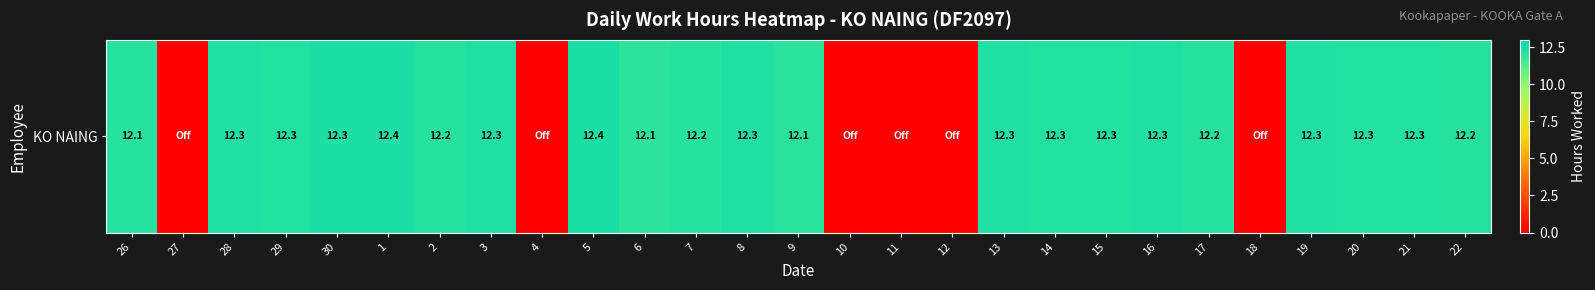

List the labels in order of value, smallest first.

27, 4, 10, 11, 12, 18, 6, 9, 26, 7, 17, 22, 2, 15, 14, 21, 29, 20, 8, 16, 19, 28, 3, 13, 30, 1, 5